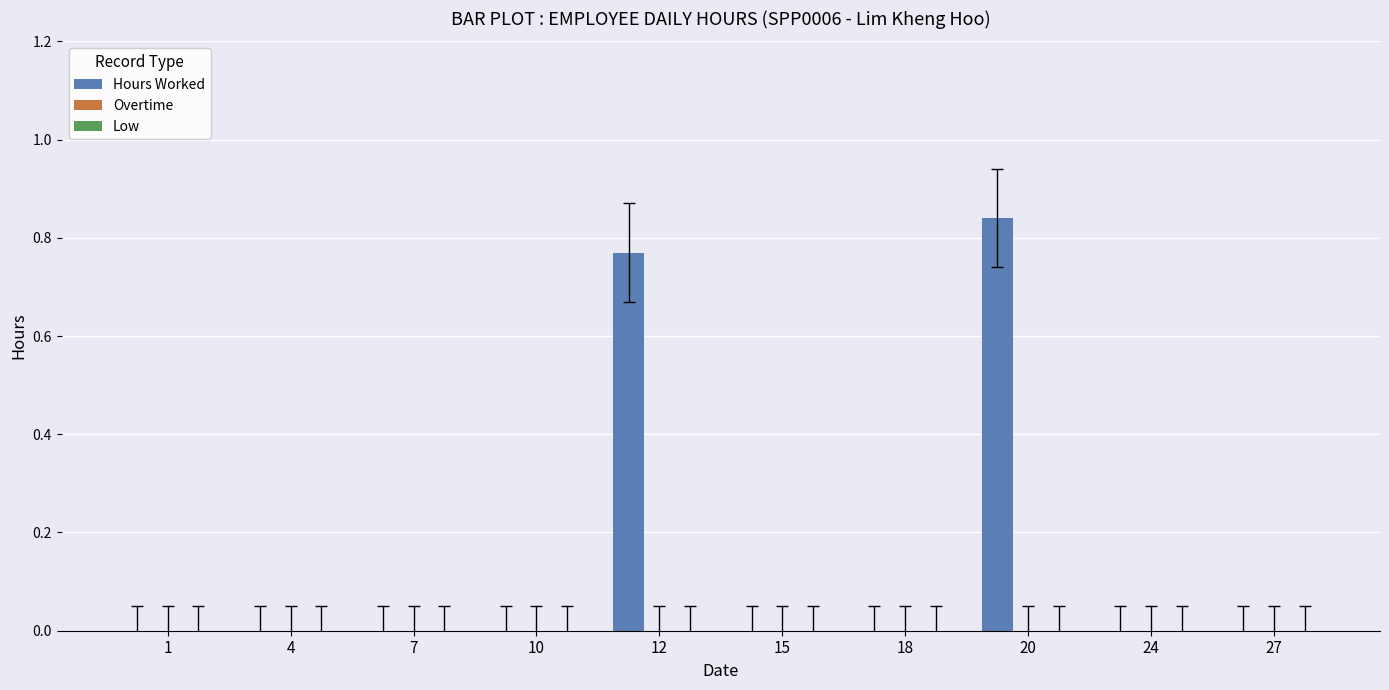

What is the change in value from 12 to 15?

-0.8